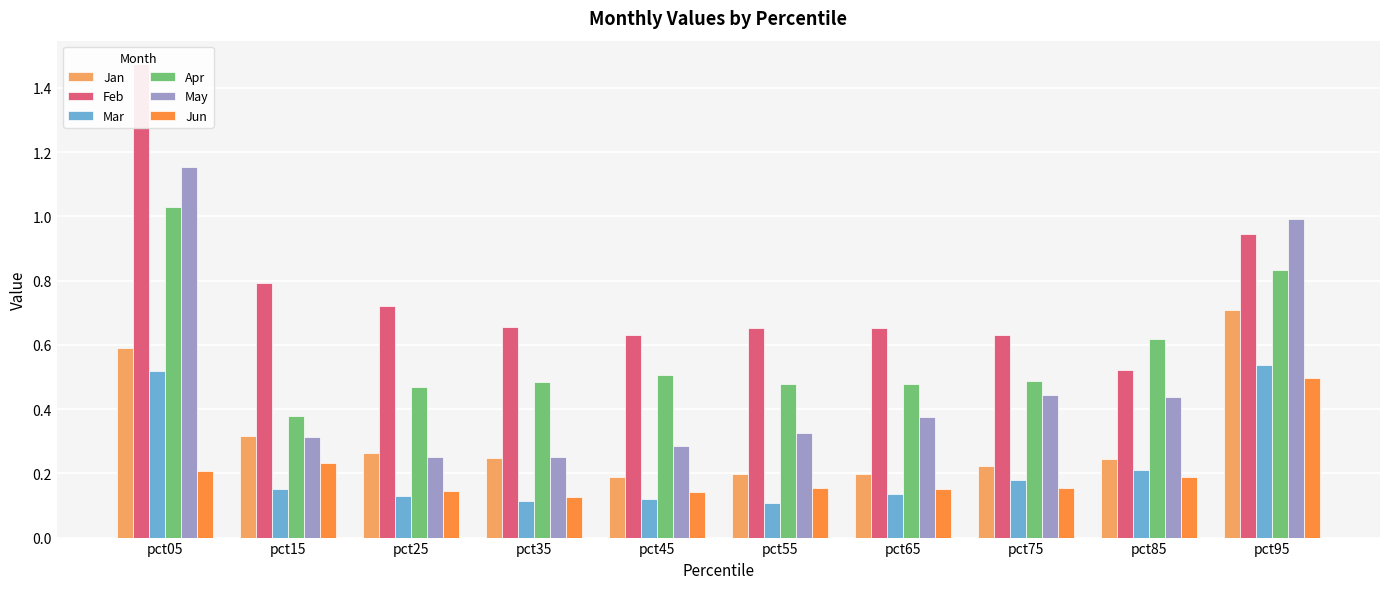

Does the chart contain any negative values?

No